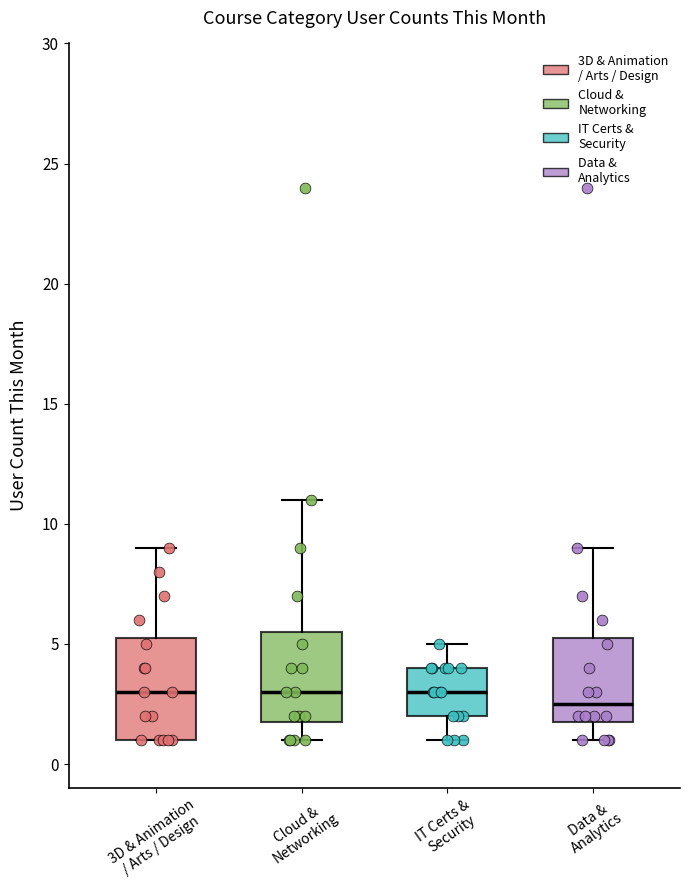

Where does the median line of the box for IT Certs & Security sit on the y-axis? The values are not printed on the chart, so give them approximately, as read against the axis.

3.0